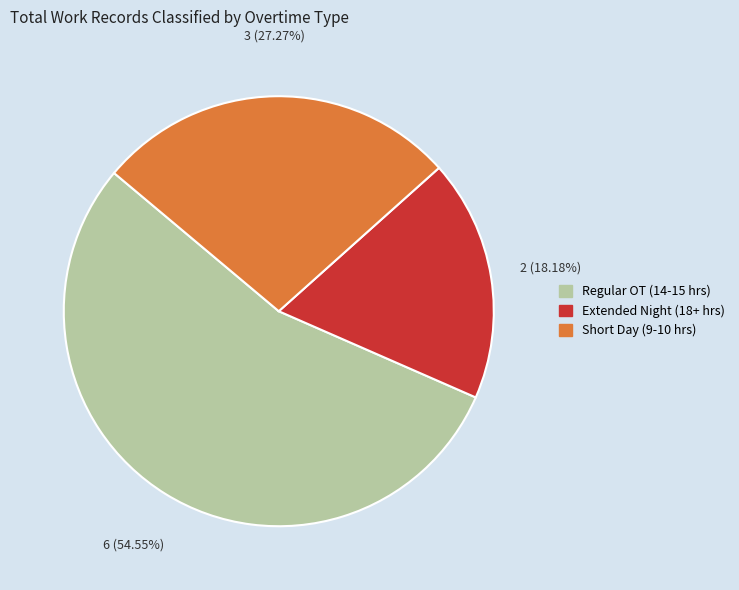

Is there a majority slice in this chart?

Yes